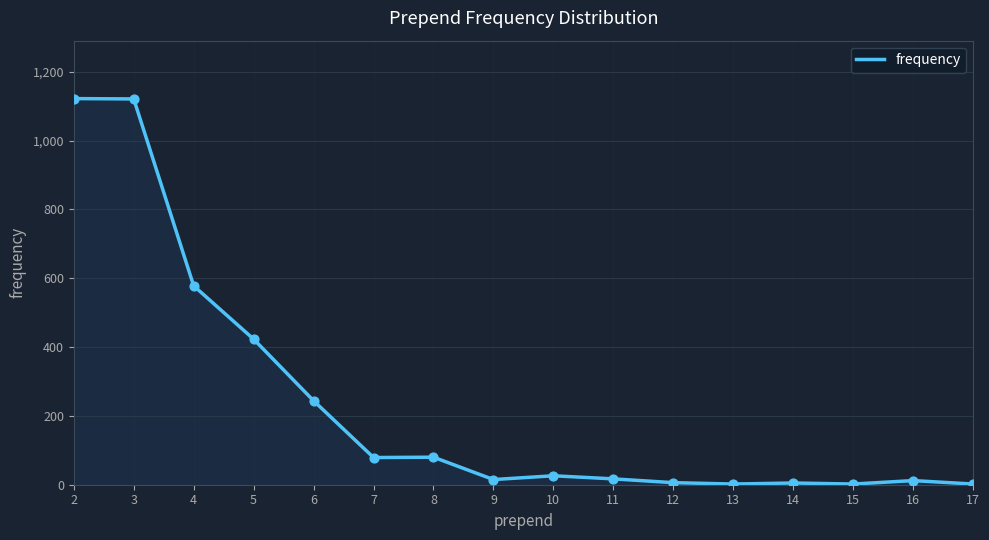

What is the change in value from 13 to 14?

+3